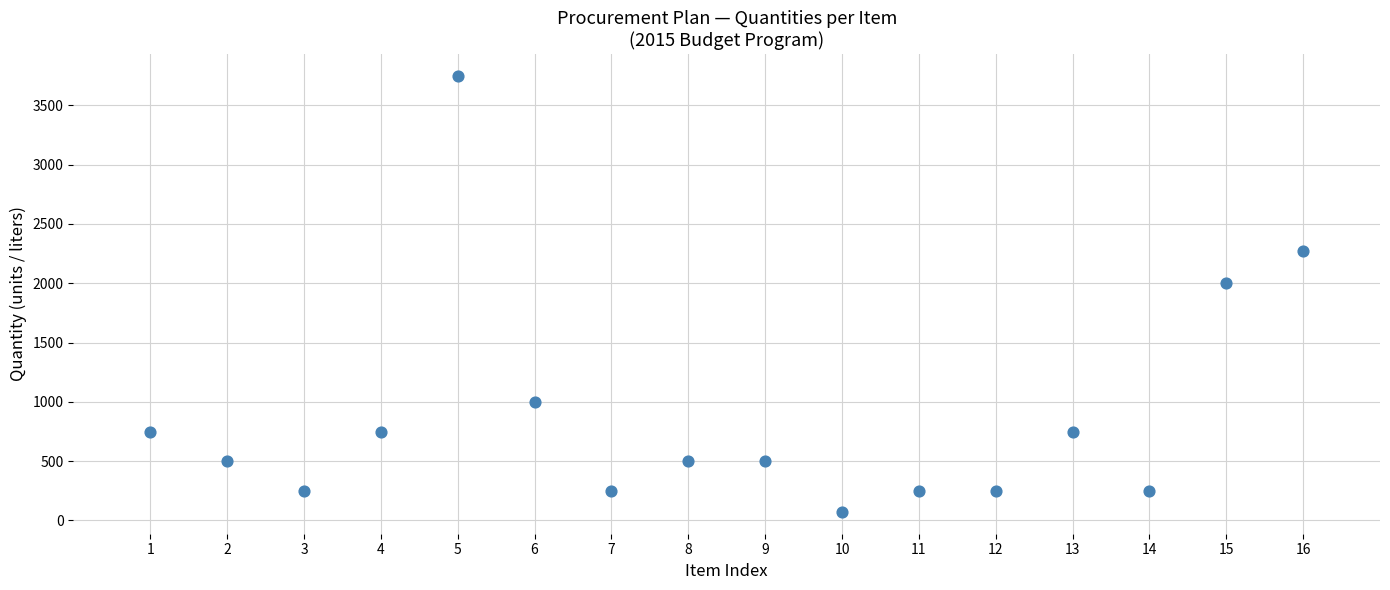

What is the range of Y values (max minus min)?

3678